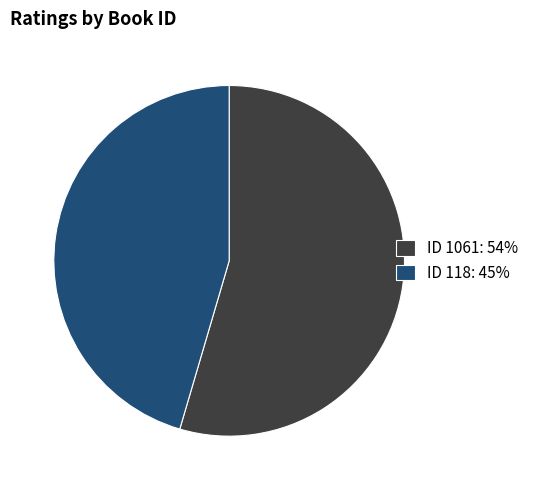

Rank the categories by value from lowest to highest.

ID 118: 45%, ID 1061: 54%